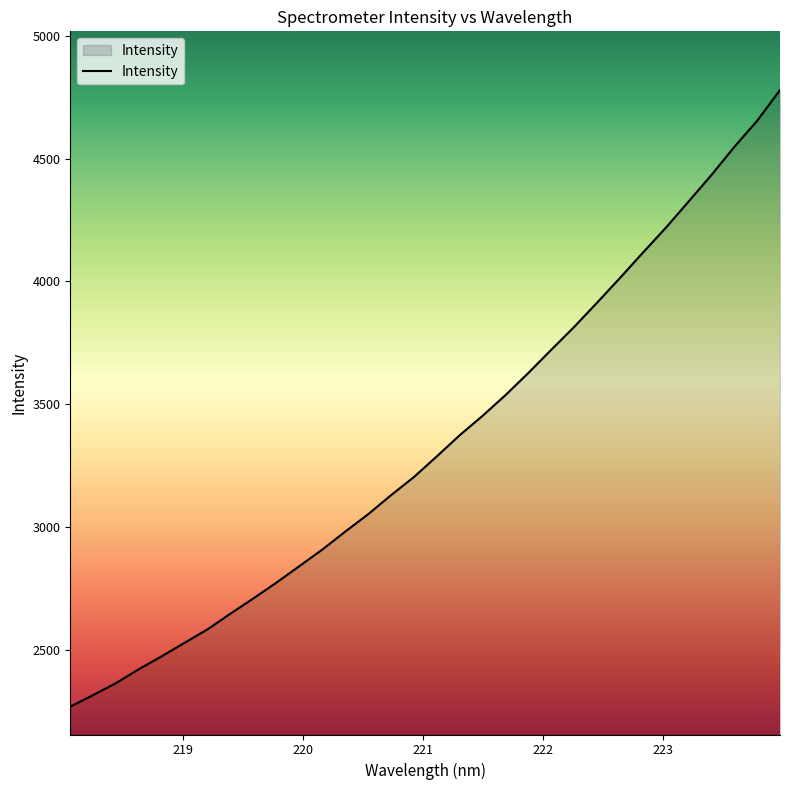

What is the smallest value displayed?

2268.0